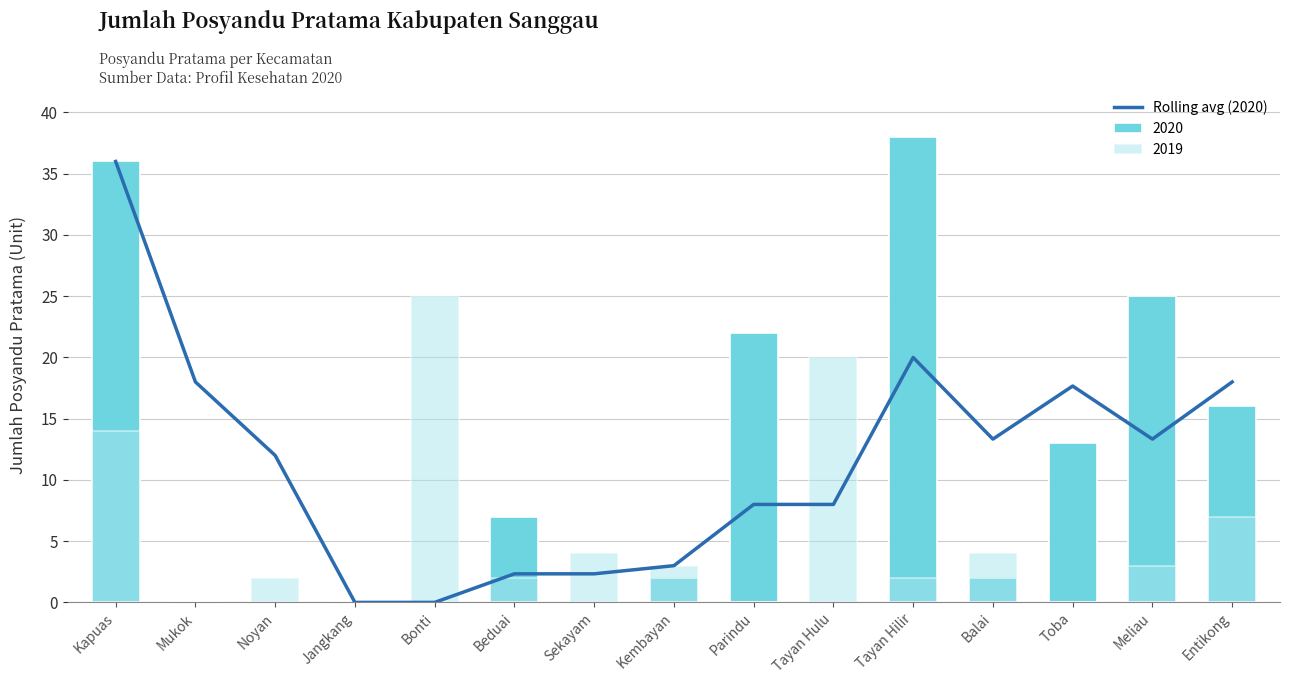

What is the value of the 8th bar from the left?

3.0